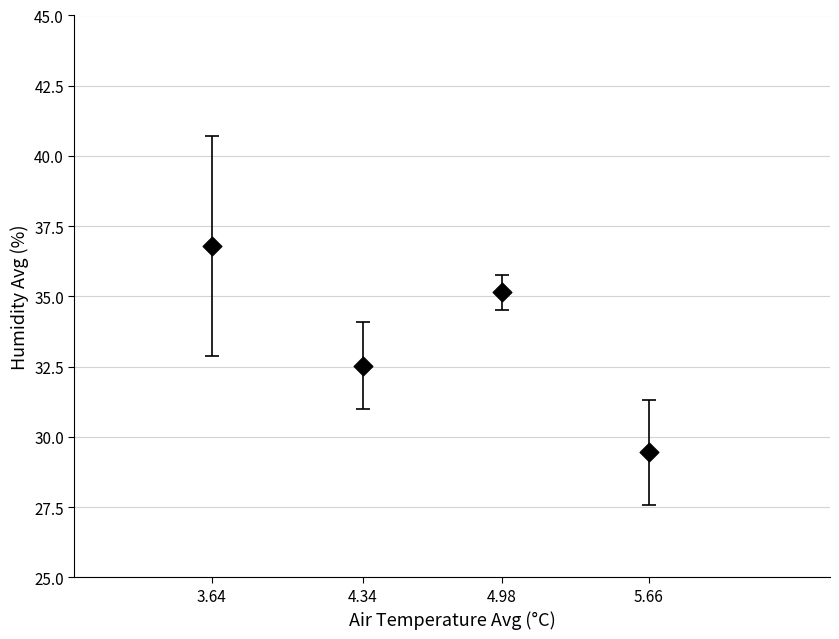

What is the average Y value?

33.5